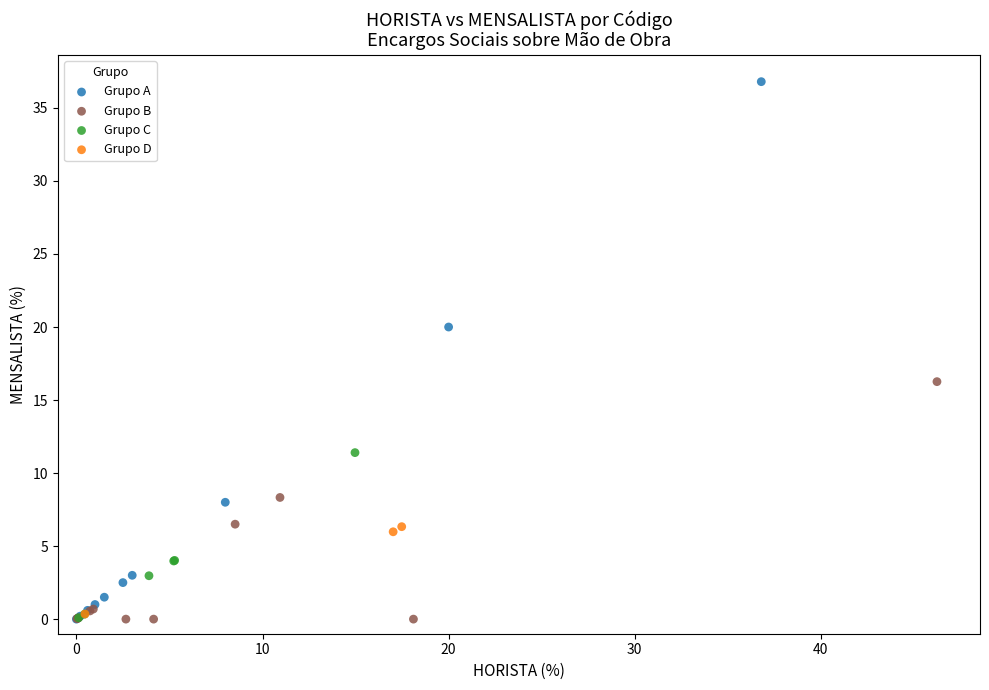

Which series contains the highest Y value?

Grupo A